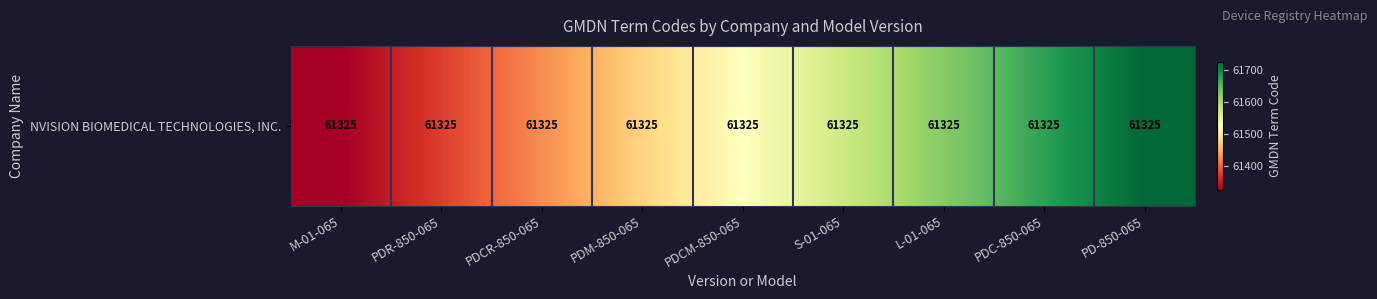

How many values are between 61425 and 61625?

5